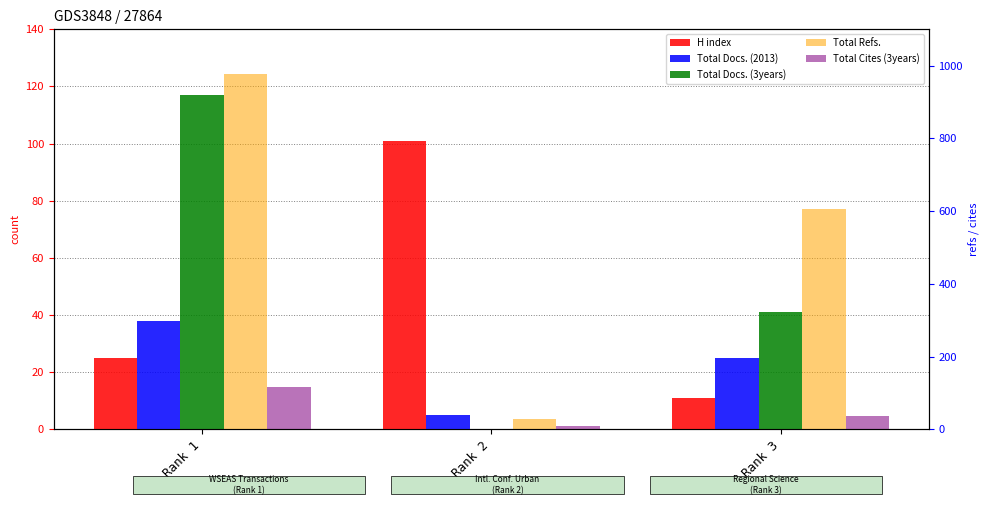

Which series has the widest spread of values?

Total Refs.